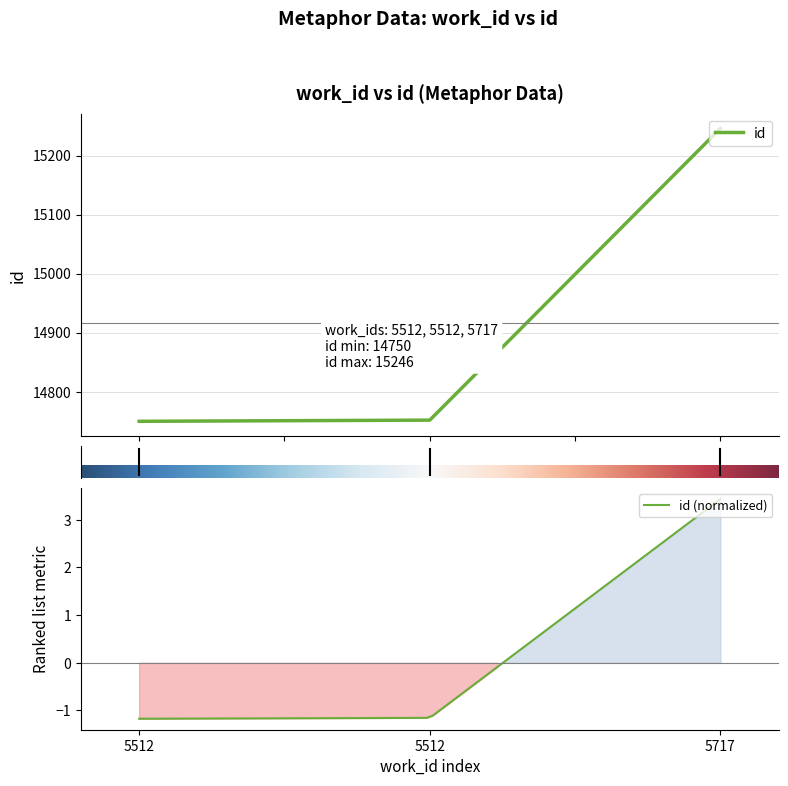

List the labels in order of value, smallest first.

5512, 5512, 5717